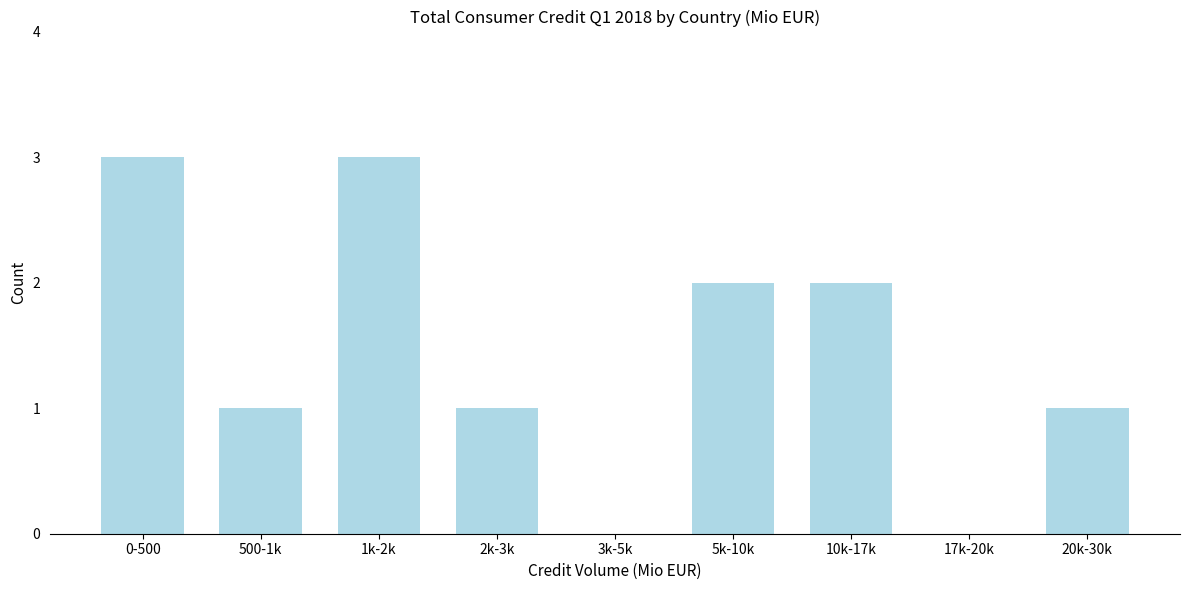

Reading left to right, list all the values displayed in this chart.

0-500=3	500-1k=1	1k-2k=3	2k-3k=1	3k-5k=0	5k-10k=2	10k-17k=2	17k-20k=0	20k-30k=1